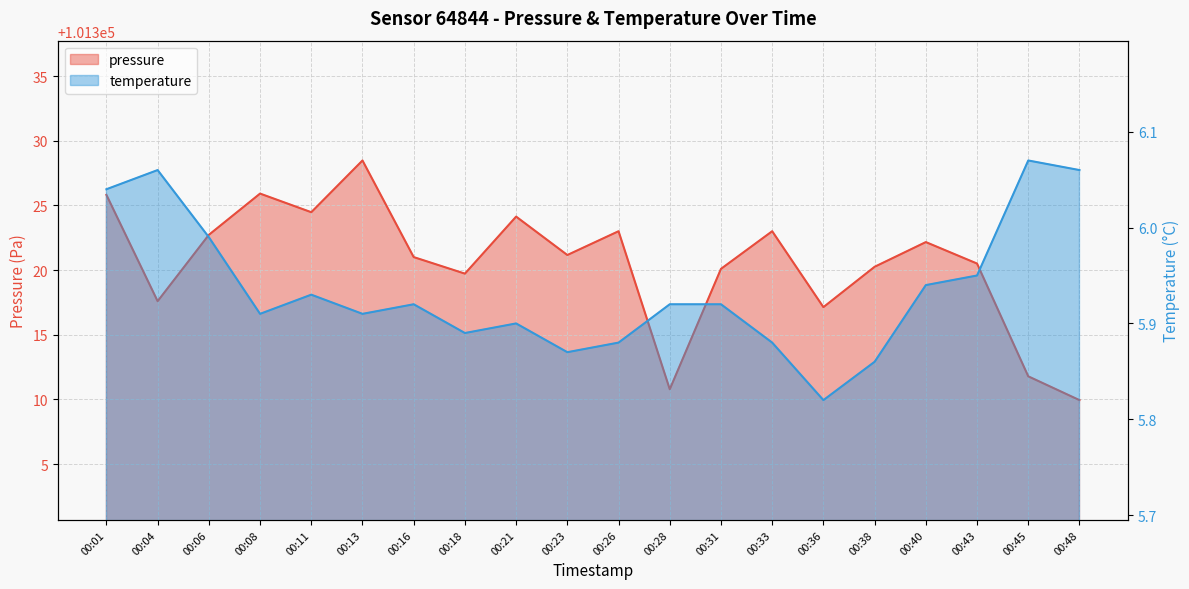

How many interior local peaks does the temperature series have?

5